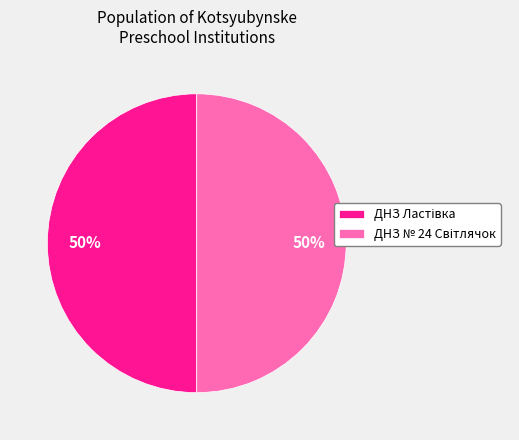

To the nearest percent, what is the average slice percentage?

50%